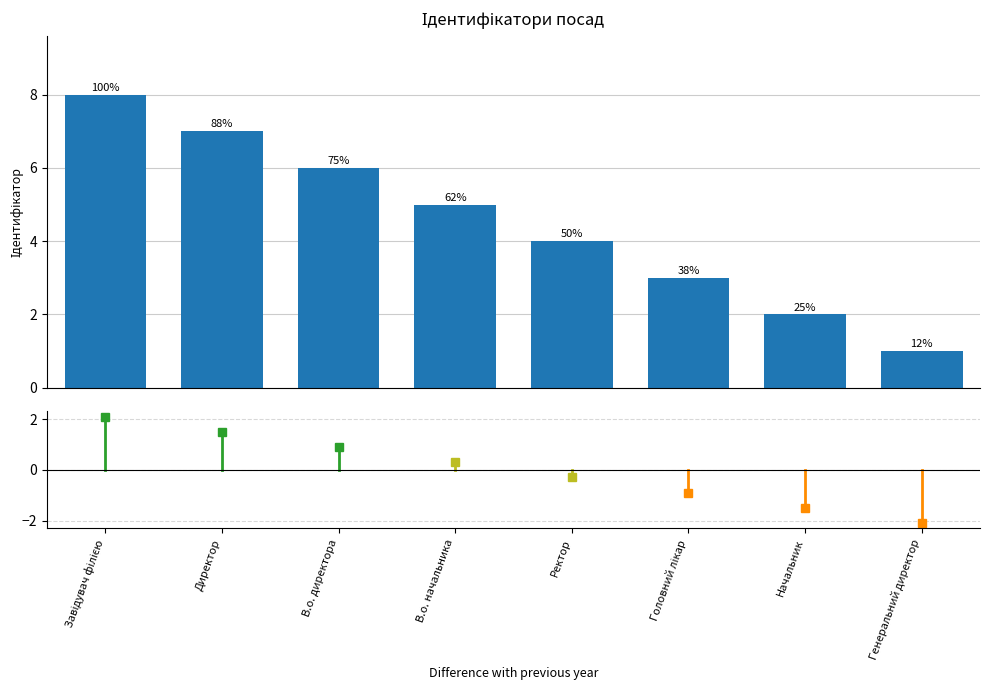

How many bars are there in total?

8